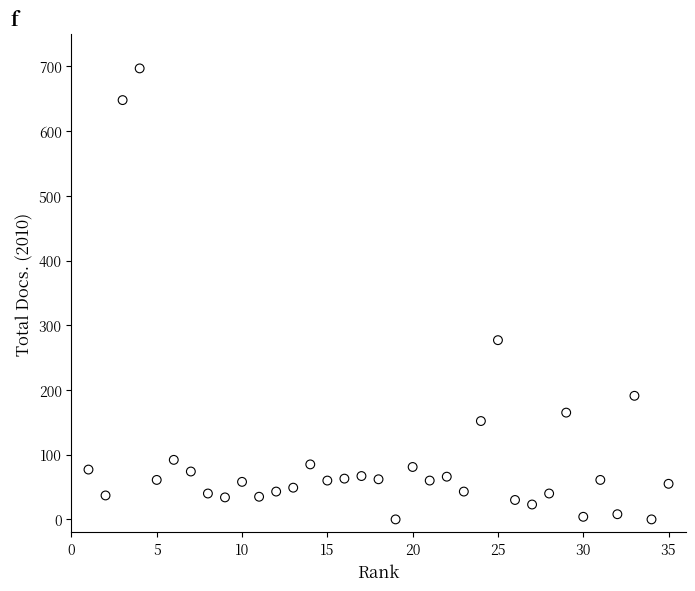

What is the range of Y values (max minus min)?

697